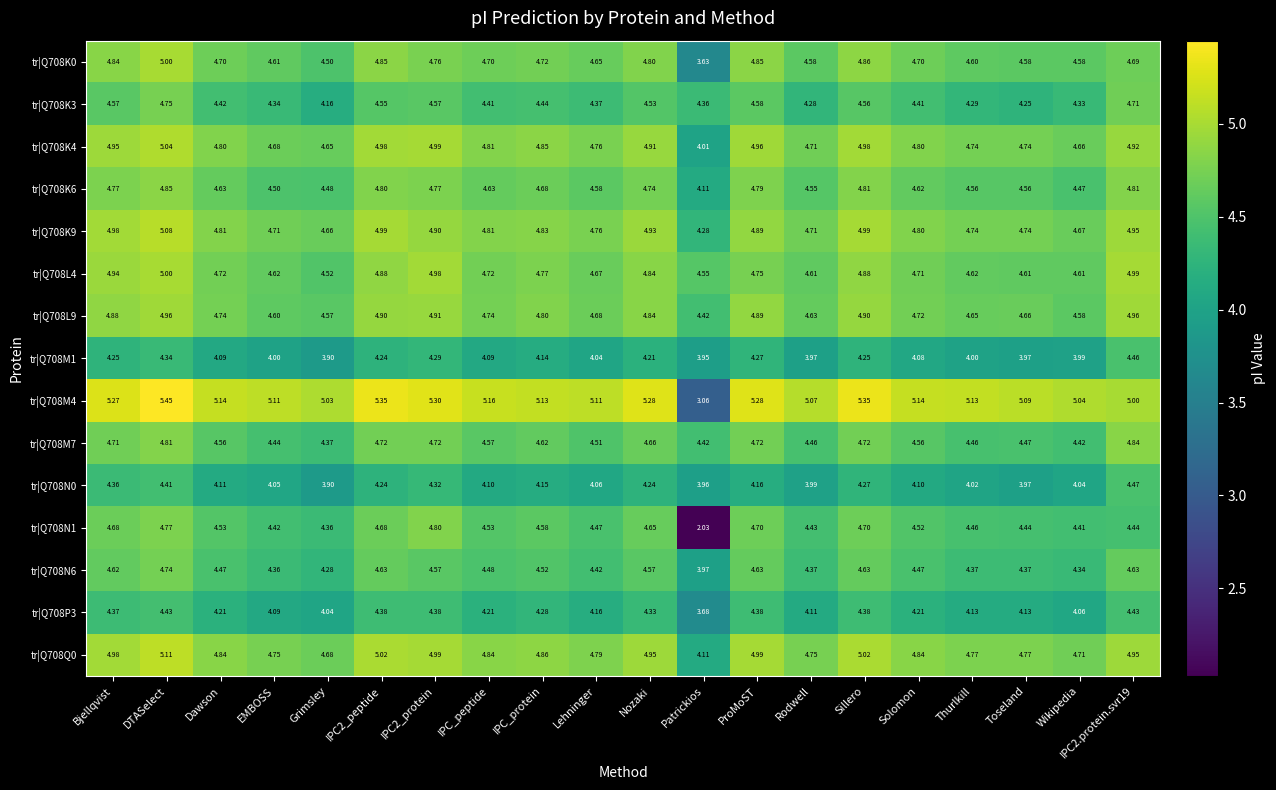

At which category is the sum across all series the highest?

DTASelect